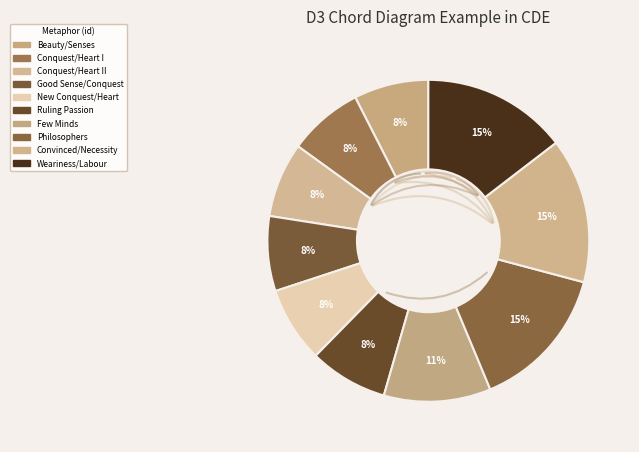

How many slices are in this pie chart?

10